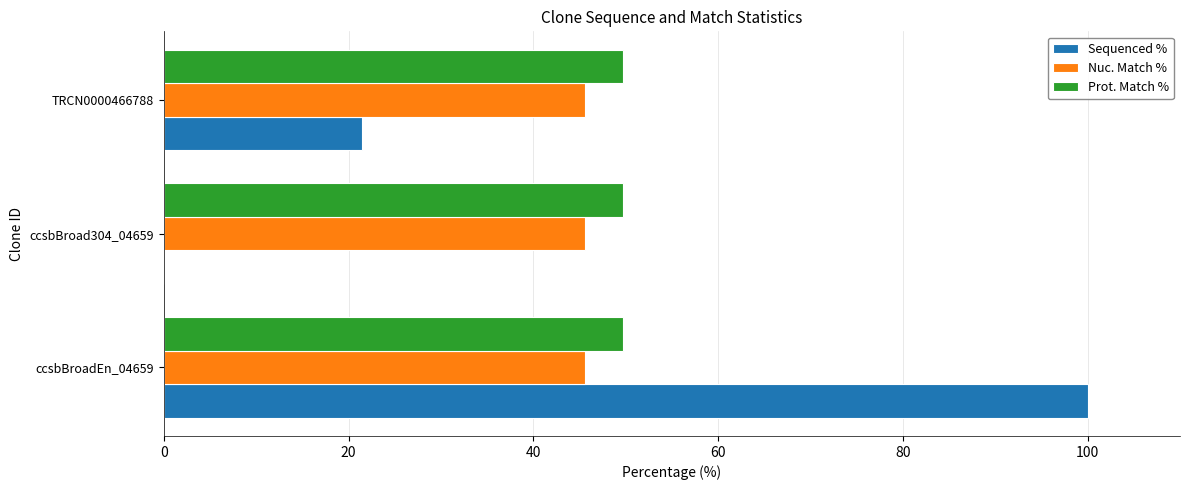

What is the approximate value of Nuc. Match % at ccsbBroadEn_04659?

45.6